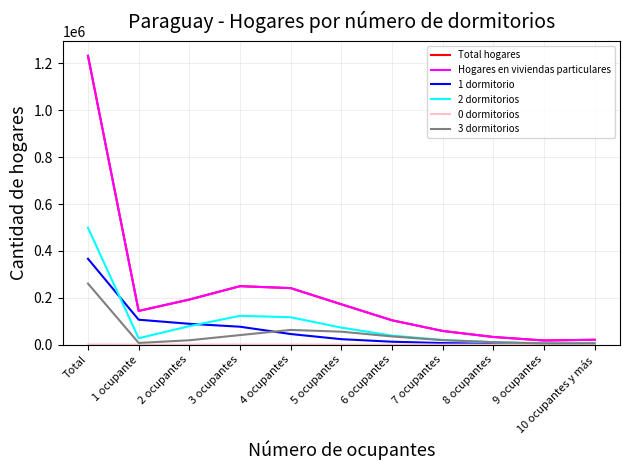

Is it true that Hogares en viviendas particulares equals 241246 at 4 ocupantes?

True